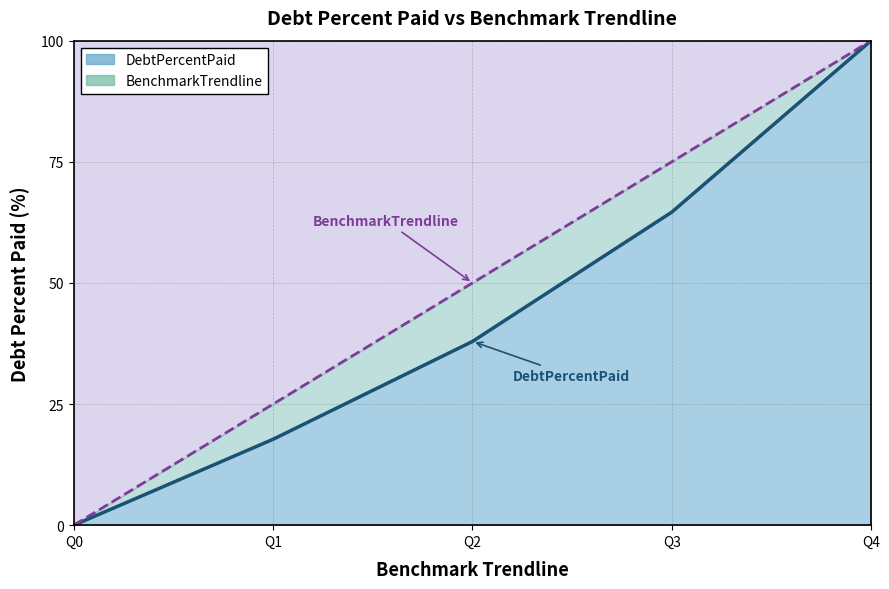

Between Q3 and Q1, which is larger?

Q3